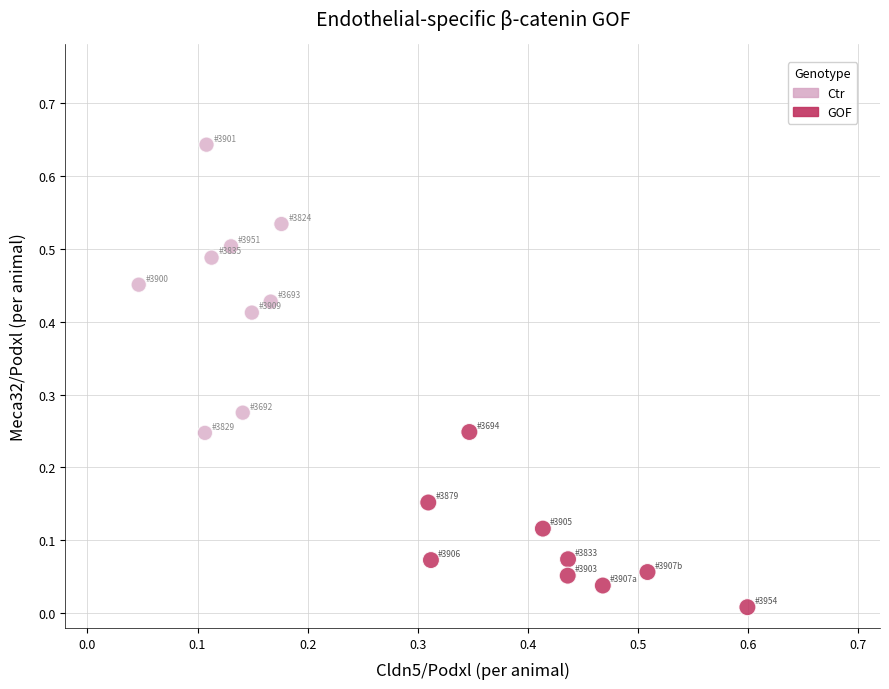

Which series contains the highest Y value?

Ctr